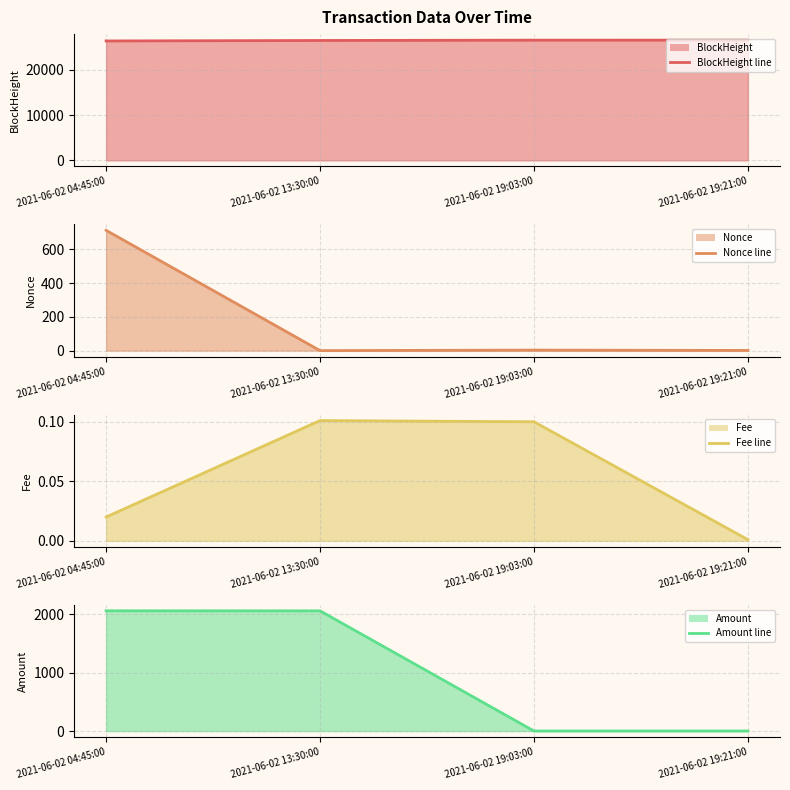

What is the minimum value for BlockHeight line?

26381.0